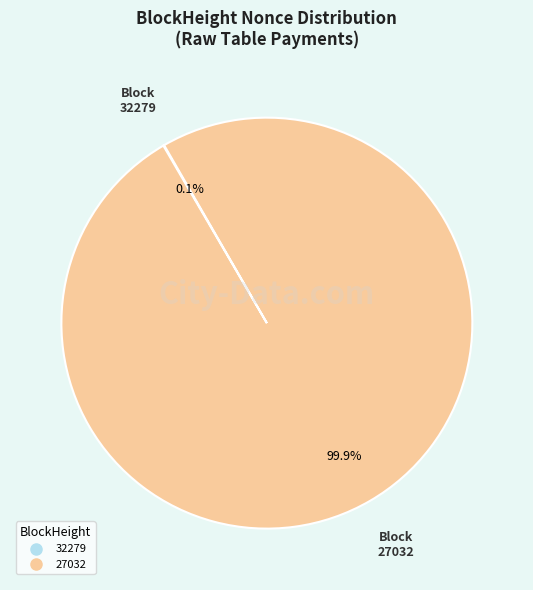

Is 27032 the majority of the pie?

Yes